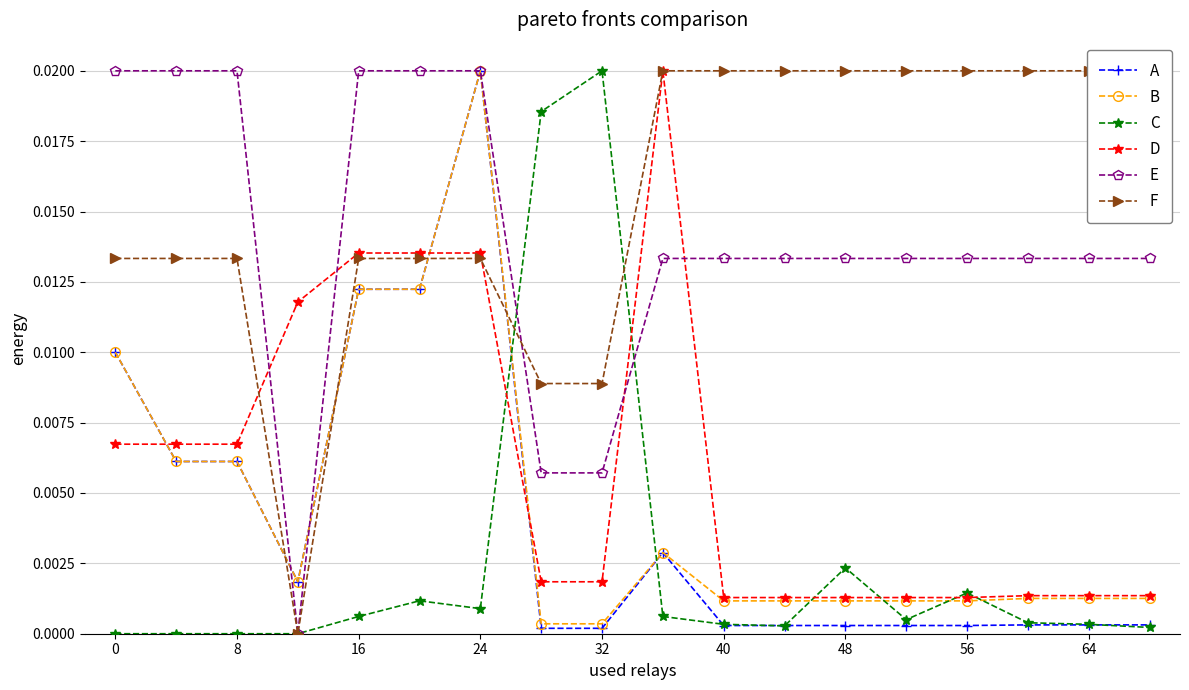

The A series shows 0.0 at 32. True or false?

True